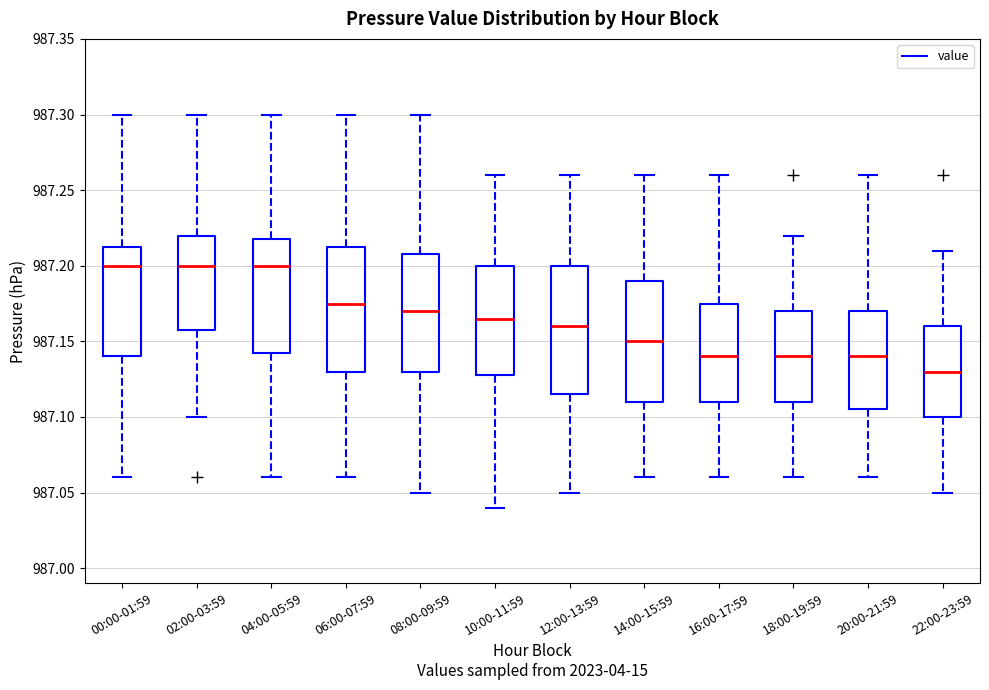

Reading left to right, transcribe this box plot: for each box, give where its median line is, the range the box spans, and where its two whiskers end, as read against the y-axis. The values are not printed on the chart, so give them approximately, as read against the axis.

00:00-01:59: median 987.200, box 987.140 to 987.215, whiskers 987.060 to 987.300
02:00-03:59: median 987.200, box 987.160 to 987.220, whiskers 987.100 to 987.300
04:00-05:59: median 987.200, box 987.145 to 987.220, whiskers 987.060 to 987.300
06:00-07:59: median 987.175, box 987.130 to 987.215, whiskers 987.060 to 987.300
08:00-09:59: median 987.170, box 987.130 to 987.210, whiskers 987.050 to 987.300
10:00-11:59: median 987.165, box 987.130 to 987.200, whiskers 987.040 to 987.260
12:00-13:59: median 987.160, box 987.115 to 987.200, whiskers 987.050 to 987.260
14:00-15:59: median 987.150, box 987.110 to 987.190, whiskers 987.060 to 987.260
16:00-17:59: median 987.140, box 987.110 to 987.175, whiskers 987.060 to 987.260
18:00-19:59: median 987.140, box 987.110 to 987.170, whiskers 987.060 to 987.220
20:00-21:59: median 987.140, box 987.105 to 987.170, whiskers 987.060 to 987.260
22:00-23:59: median 987.130, box 987.100 to 987.160, whiskers 987.050 to 987.210